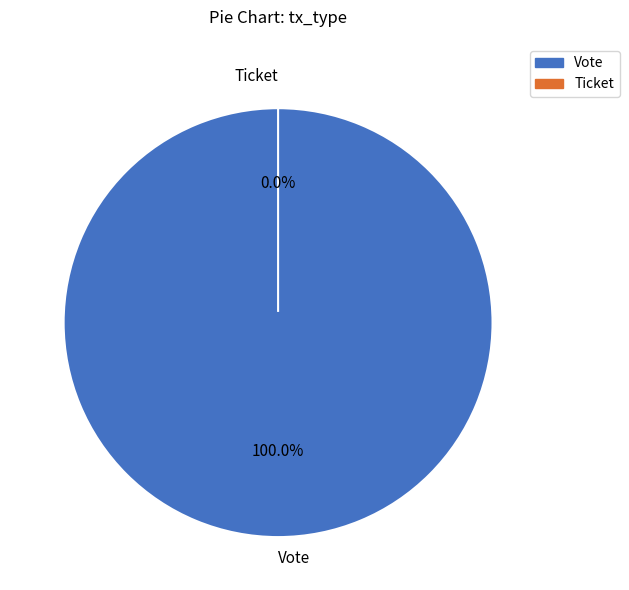

Does Ticket account for over 50% of the chart?

No